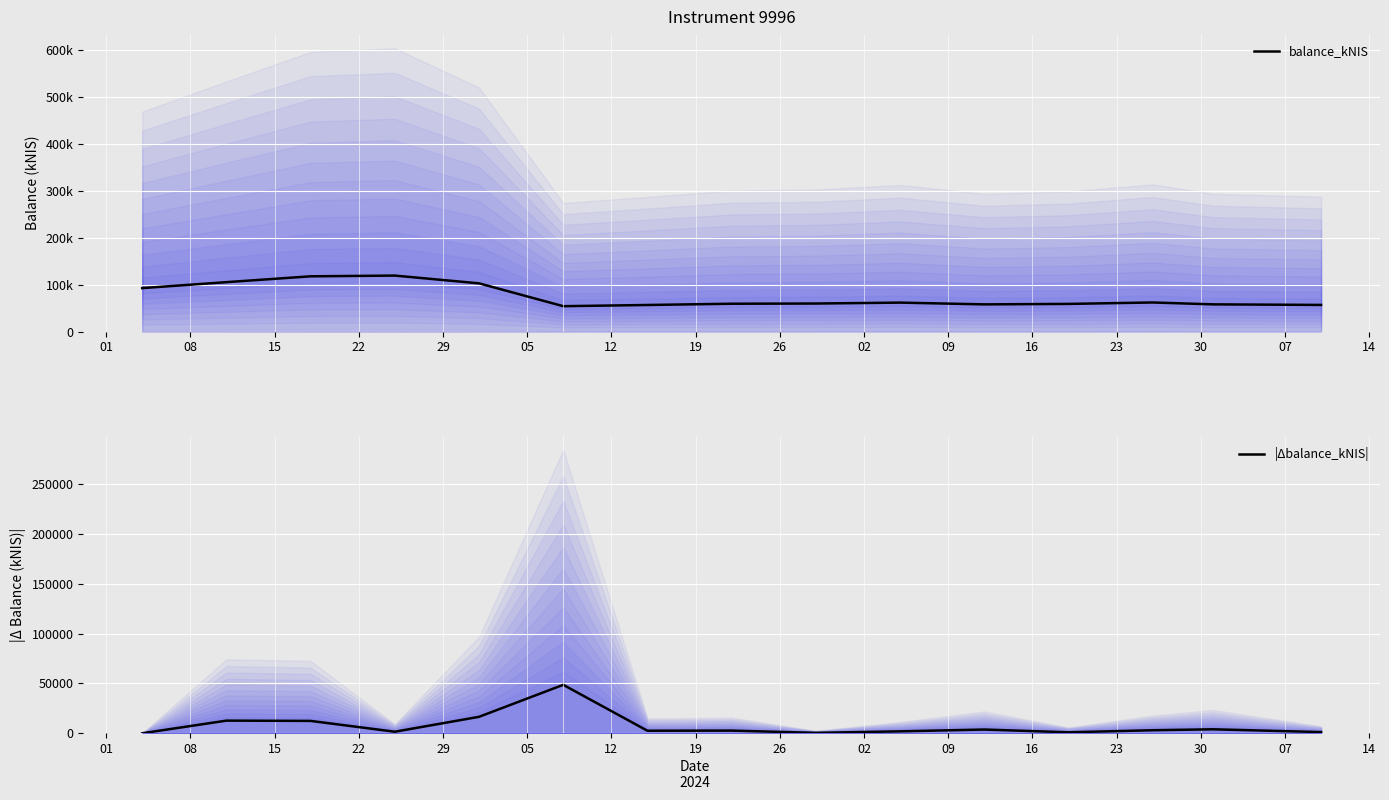

How many lines are shown in the chart?

2